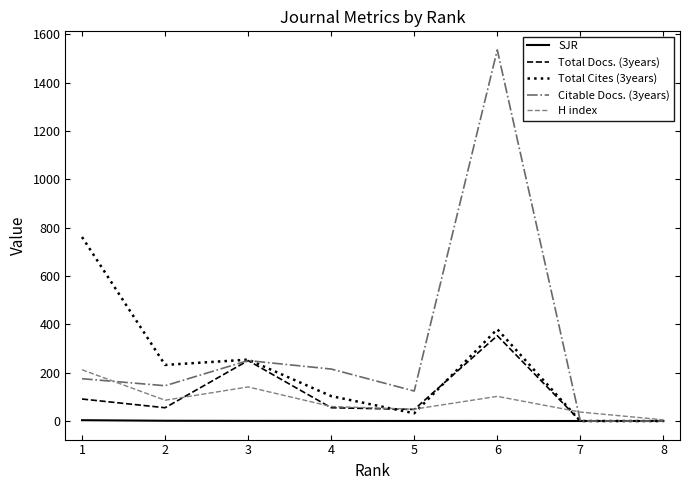

Where does the H index series first go above 86?

1